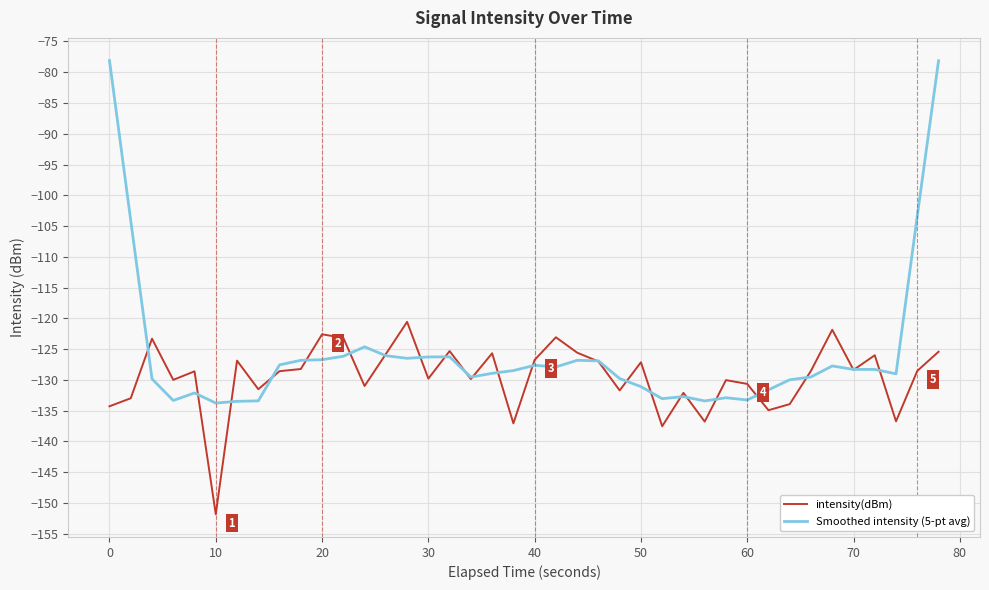

What is the difference between the second highest and second lowest values in the intensity(dBm) series?

15.7